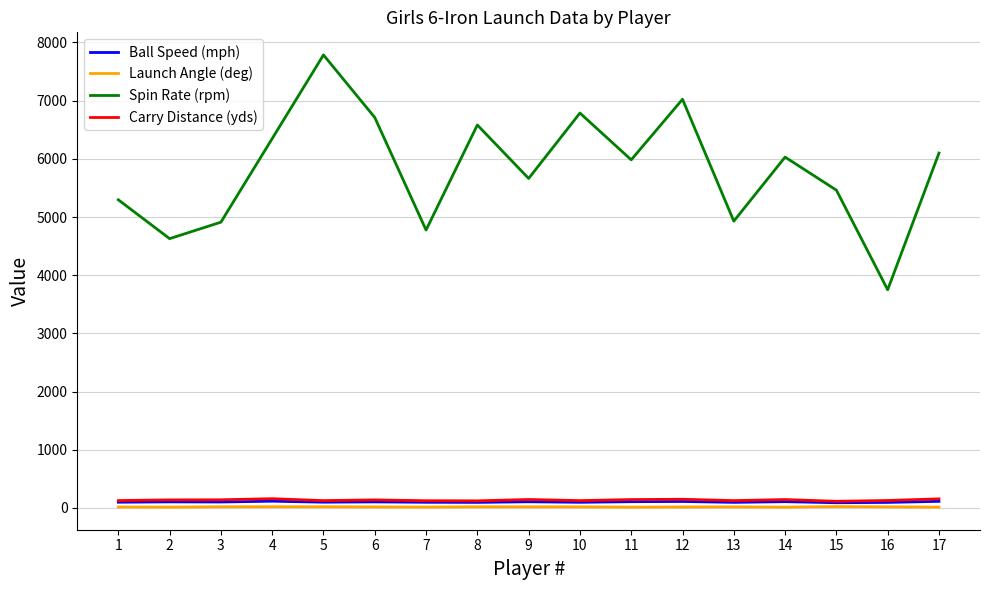

What is the maximum value shown in the chart?

7786.0